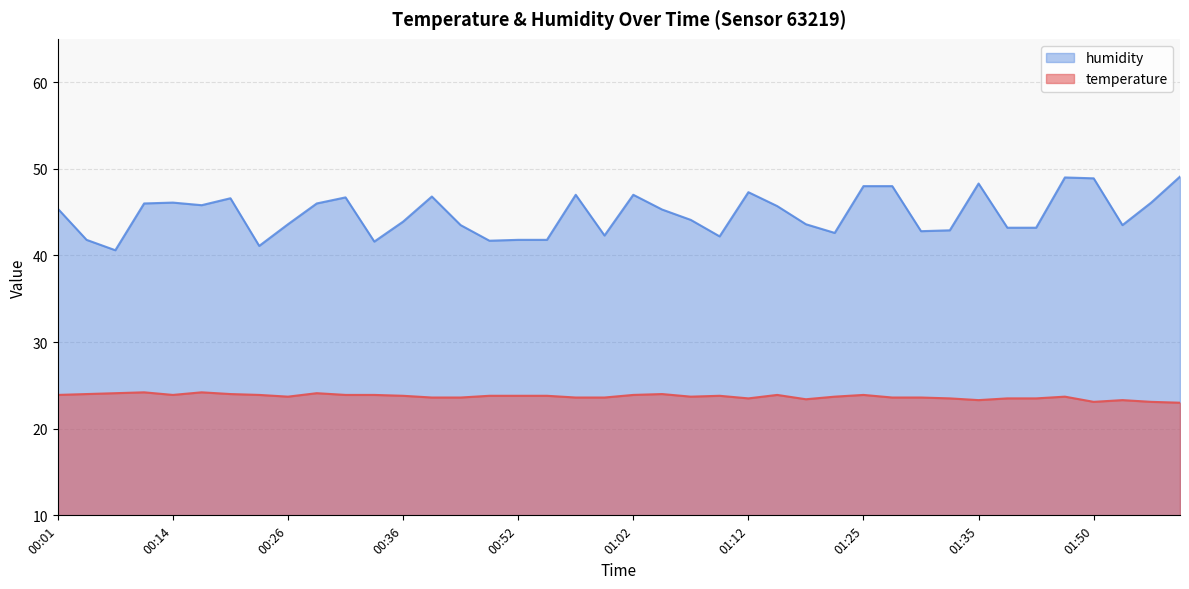

What is the approximate value of temperature at 02:00?

23.0